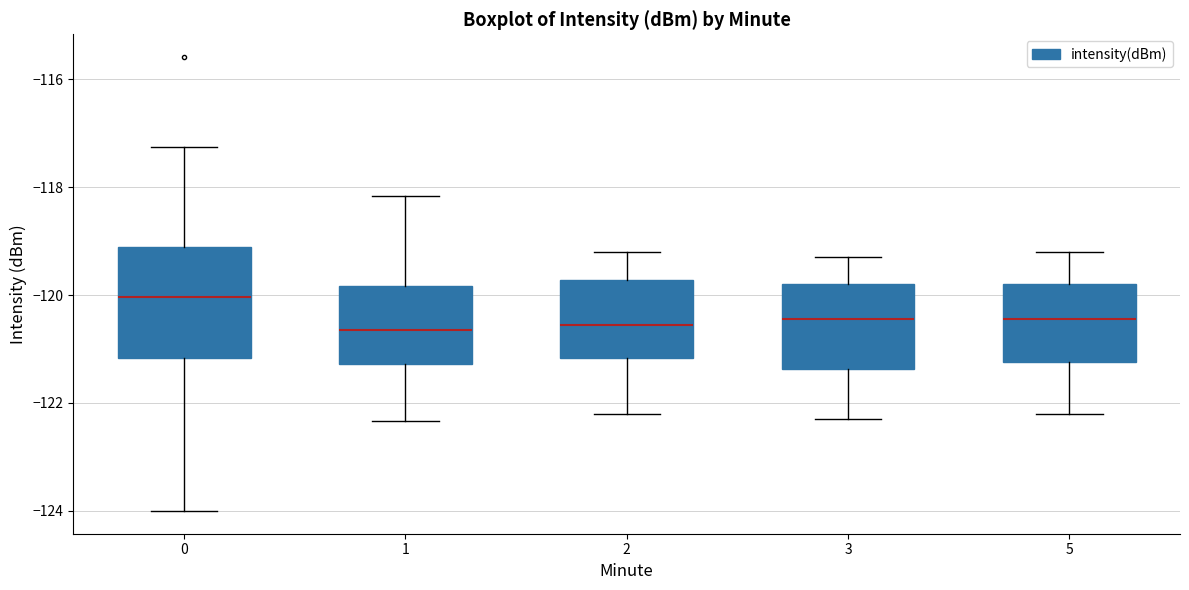

Which box has the highest median line?

0